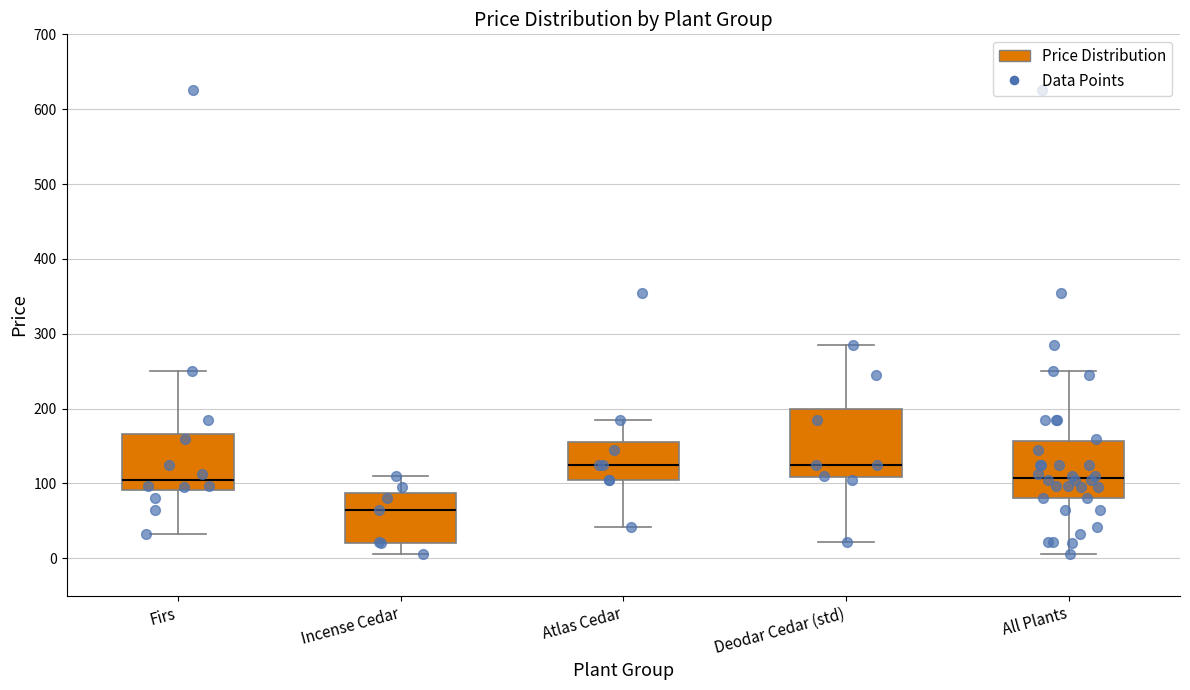

Which box has the lowest median line?

Incense Cedar